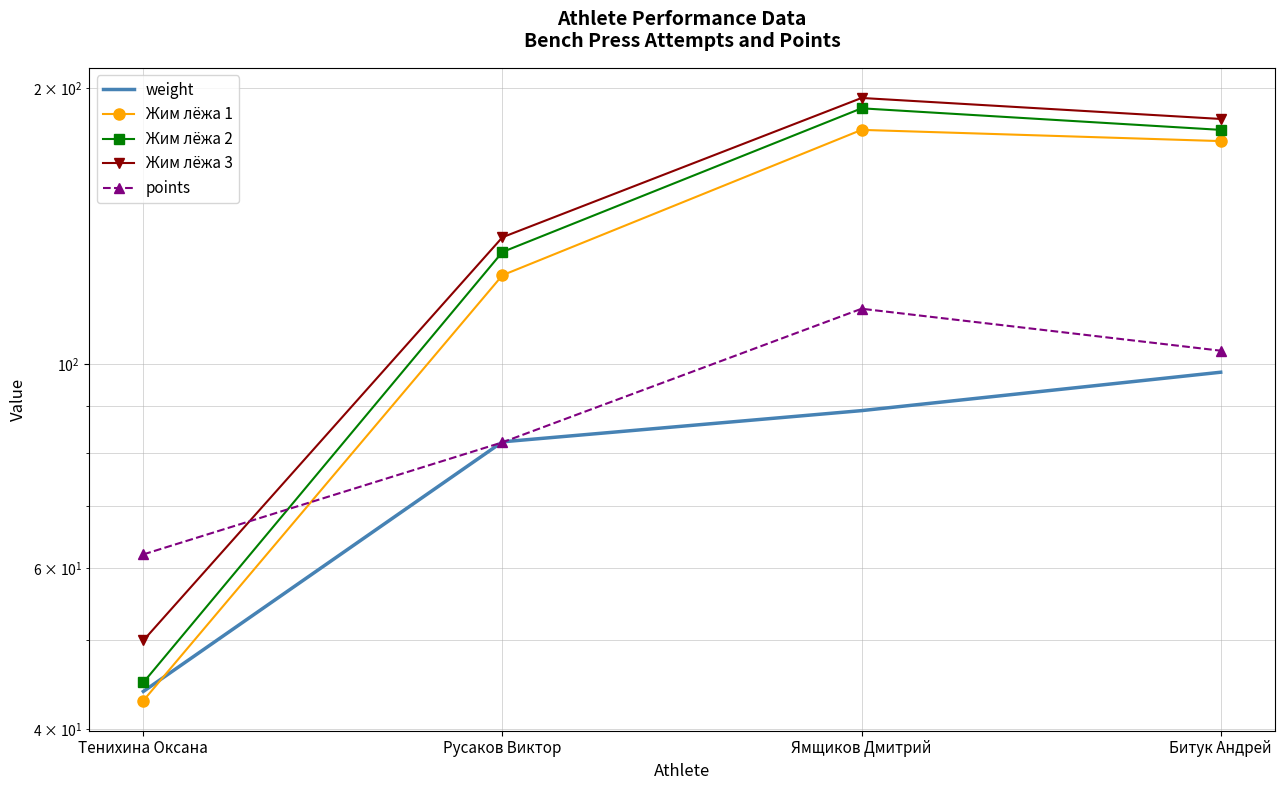

In Жим лёжа 3, how many points are higher than both neighbors (excluding endpoints)?

1